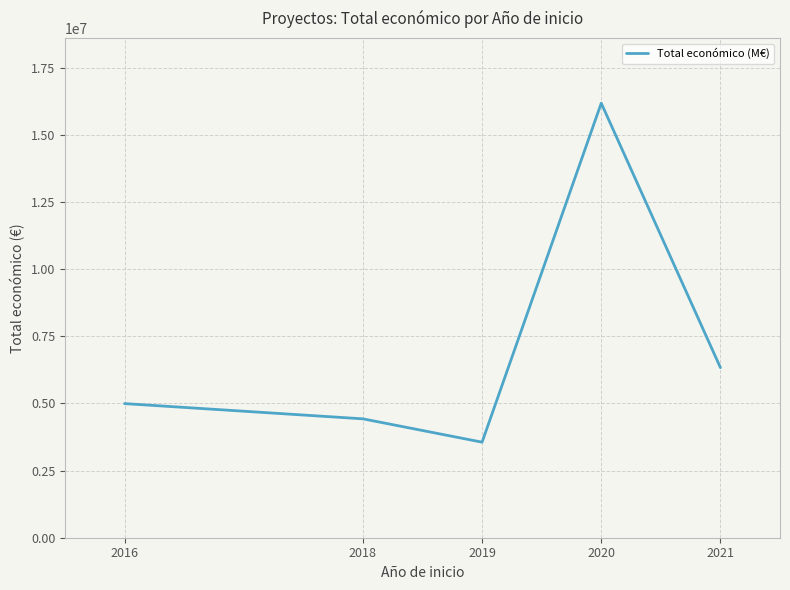

Where is the data nearest to the value 9868608?

2021